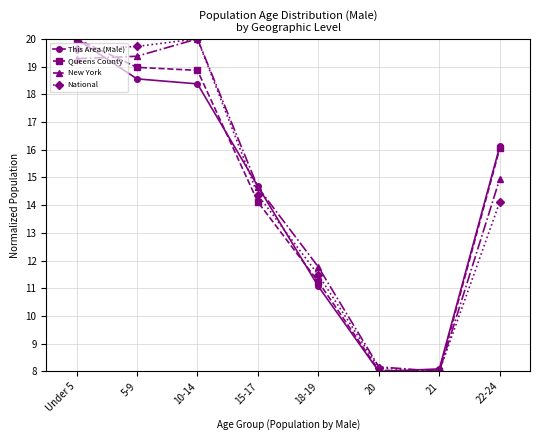

True or false: Queens County and This Area (Male) cross at least once.

True